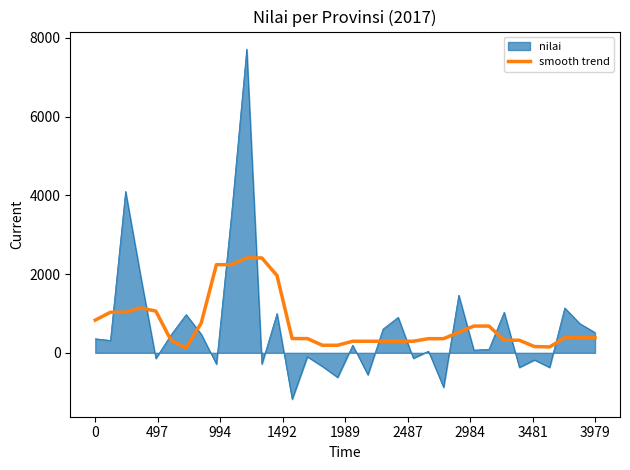

What is the minimum value shown in the chart?

-1177.8